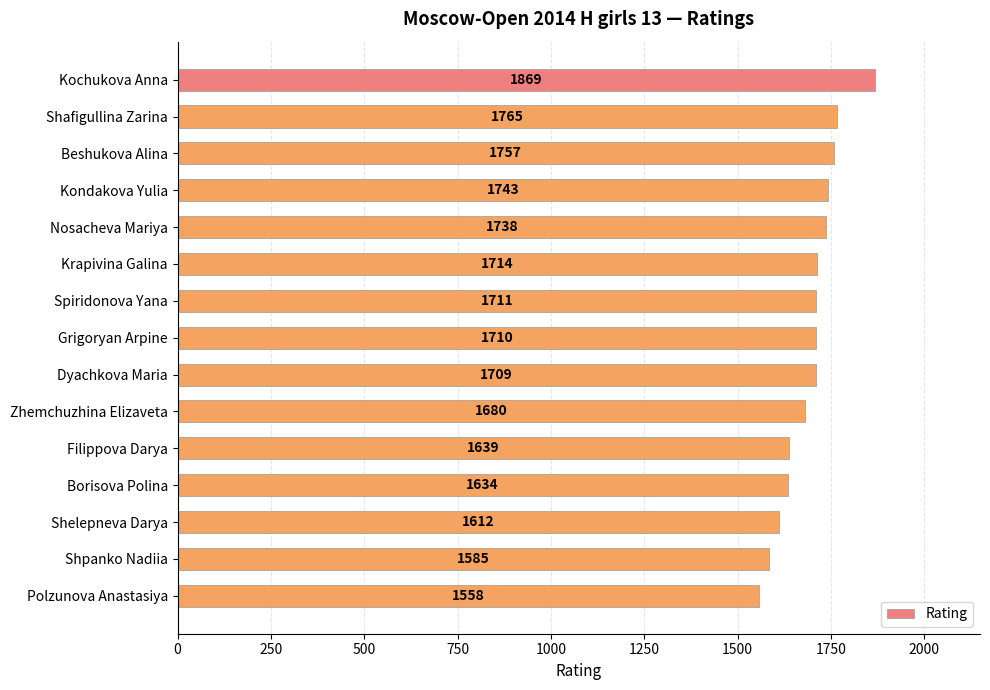

How many bars are there in total?

15